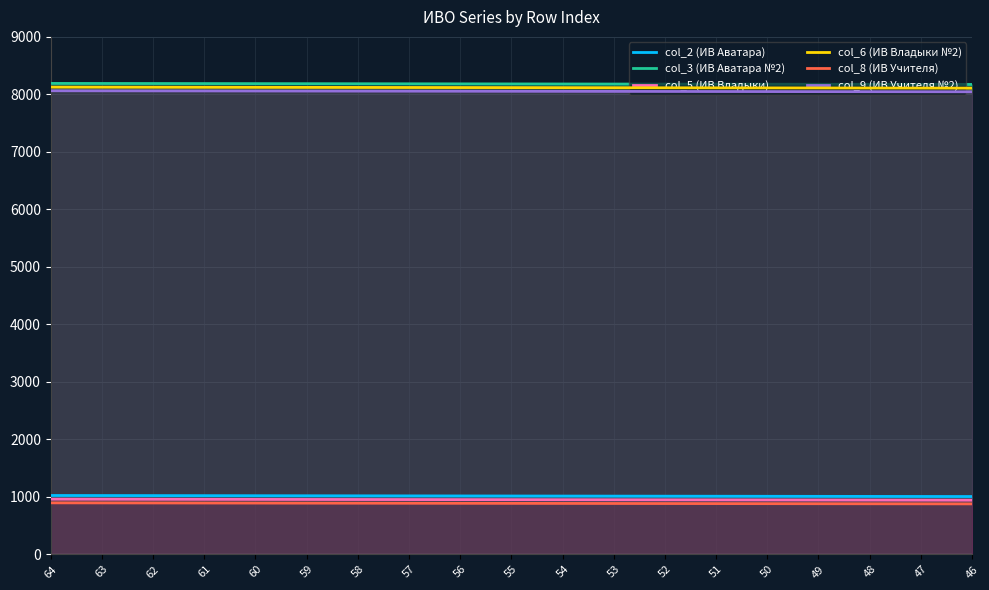

The col_8 (ИВ Учителя) series shows 301 at 49. True or false?

False